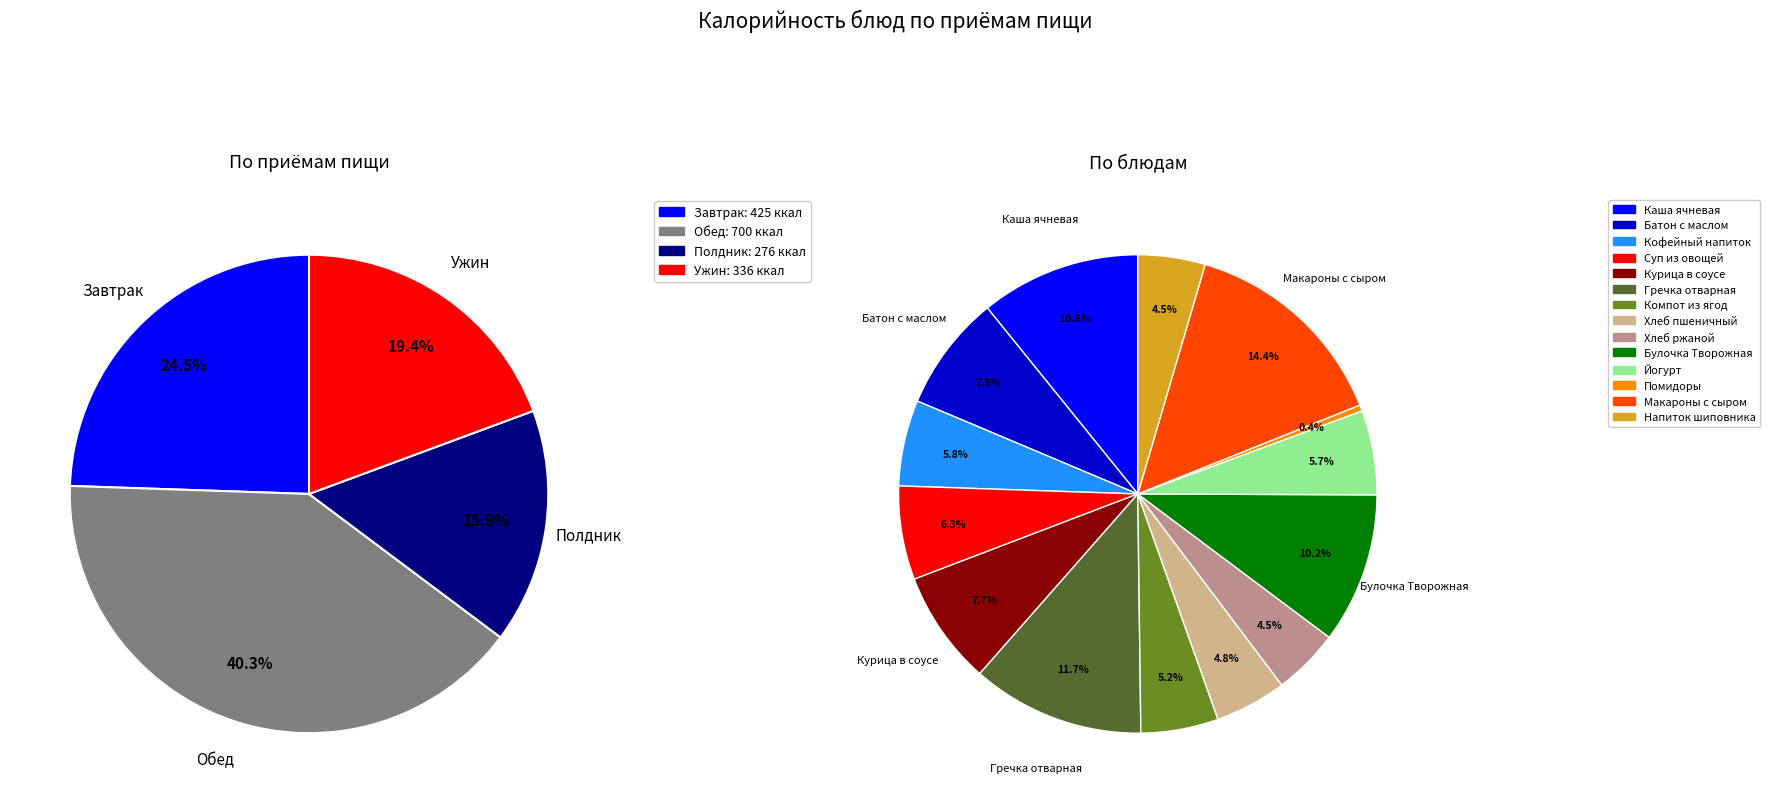

How many slices are in this pie chart?

14